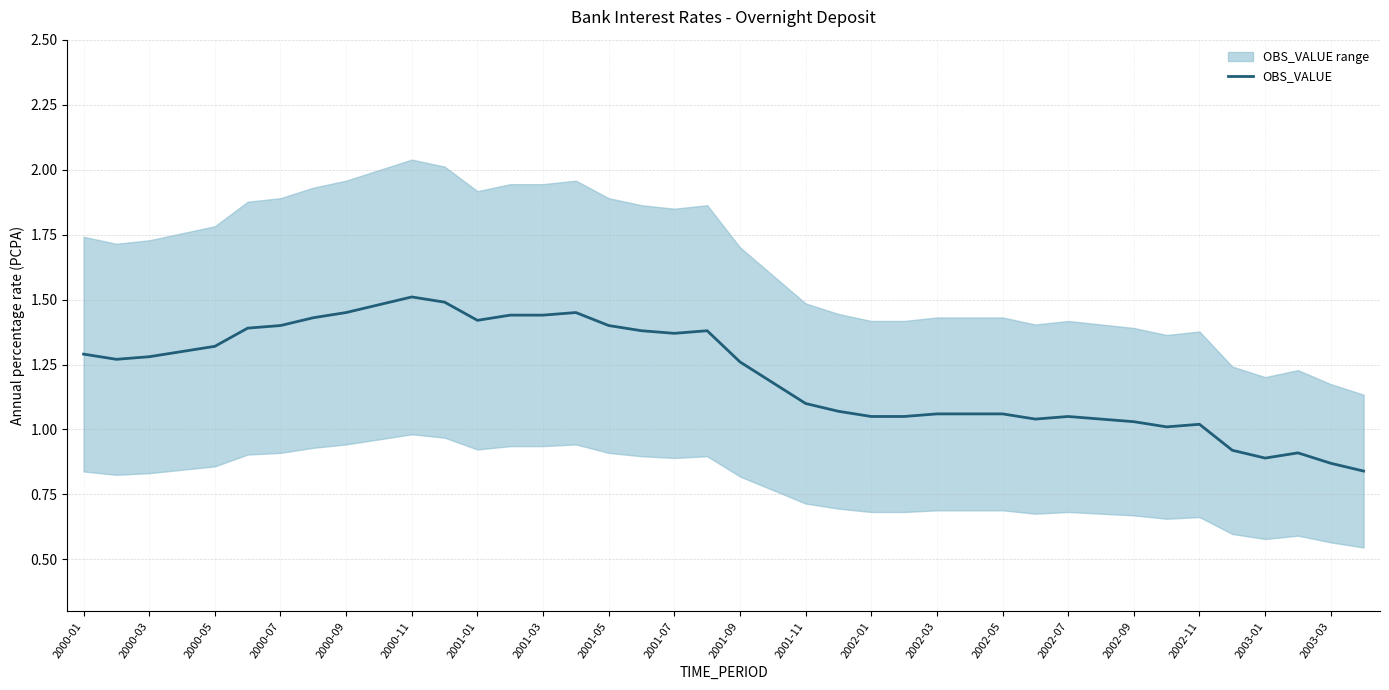

What is the value of the 18th point from the left?

1.4